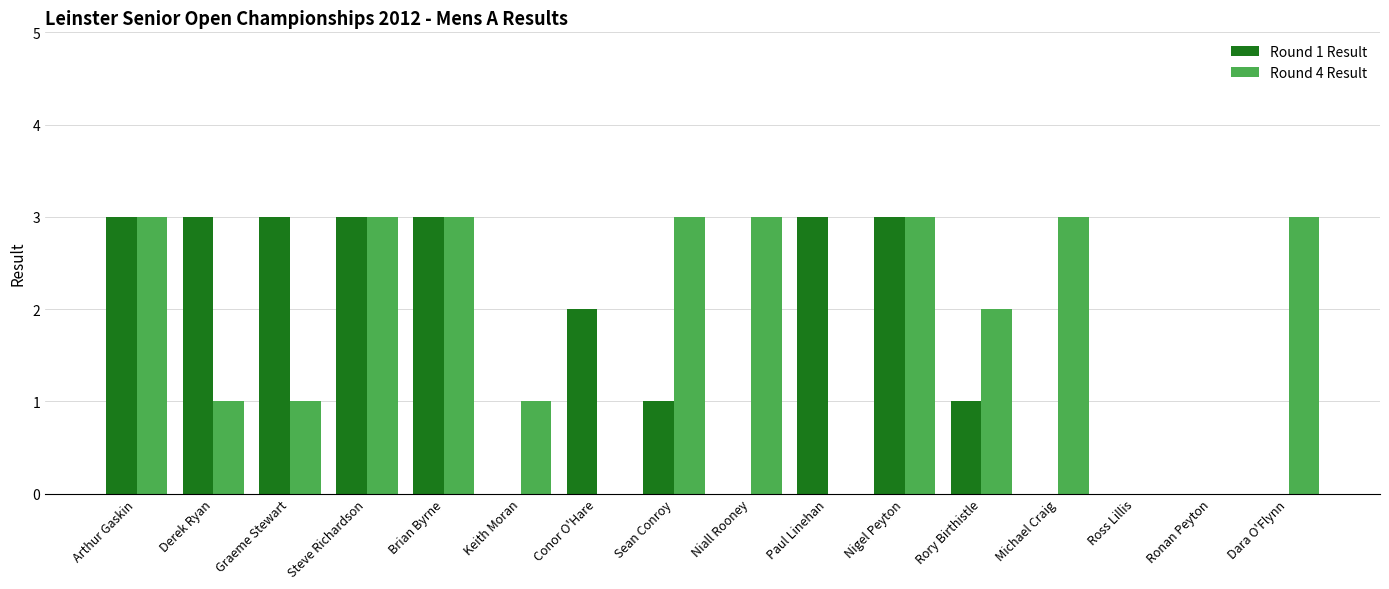

What is the maximum value for Round 4 Result?

3